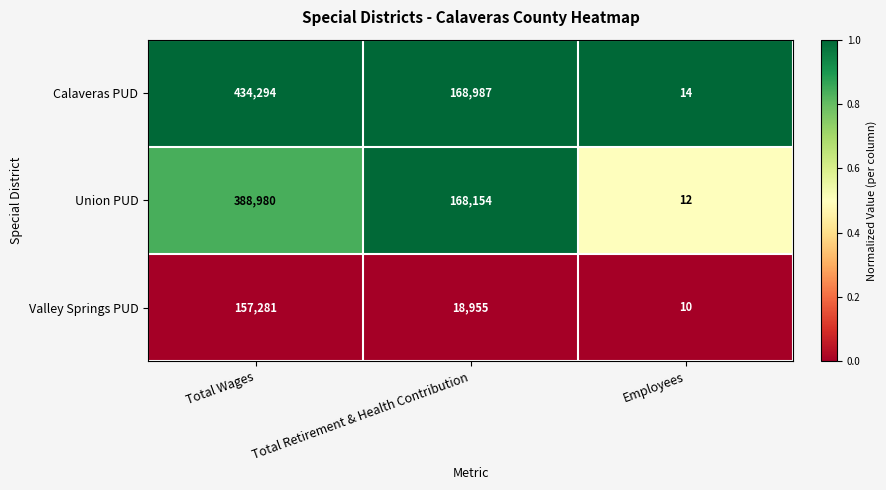

The value of Calaveras PUD at Total Retirement & Health Contribution is 67295. True or false?

False